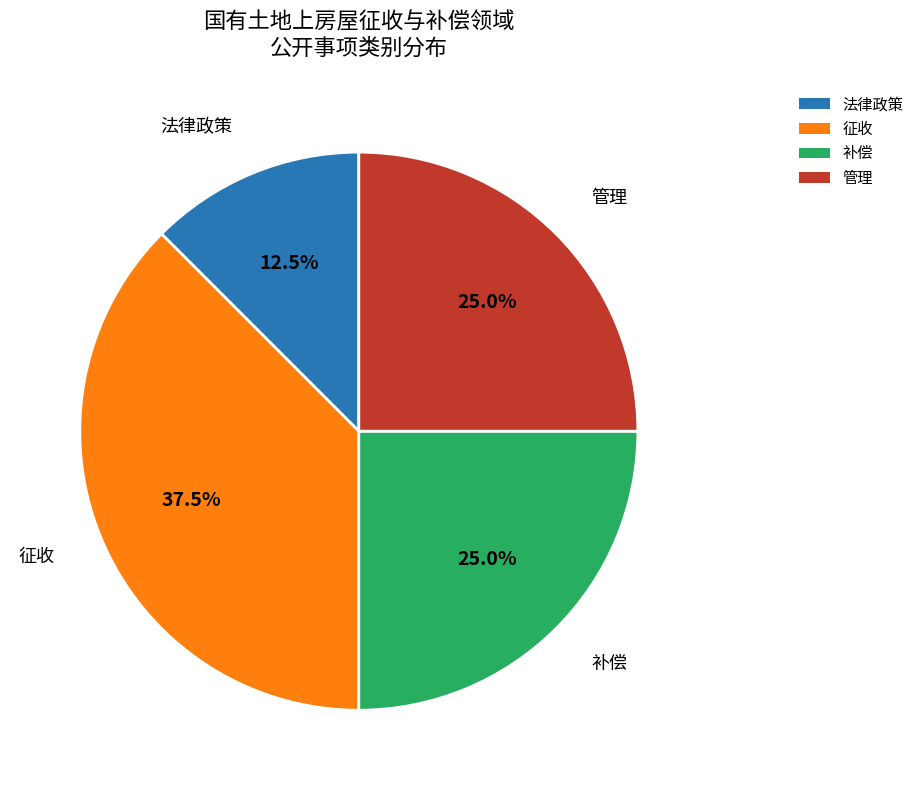

How many segments does this pie chart have?

4